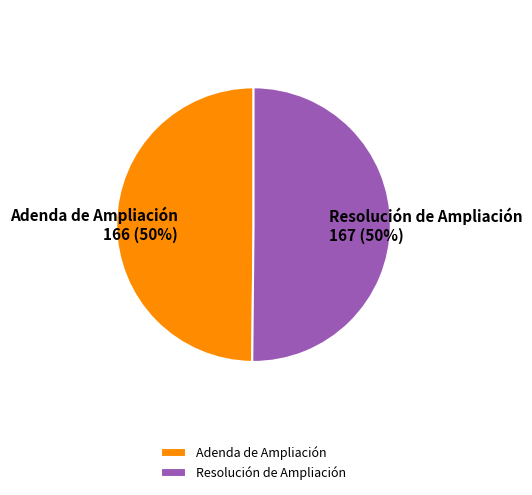

The Resolución de Ampliación slice represents 40% of the pie. True or false?

False